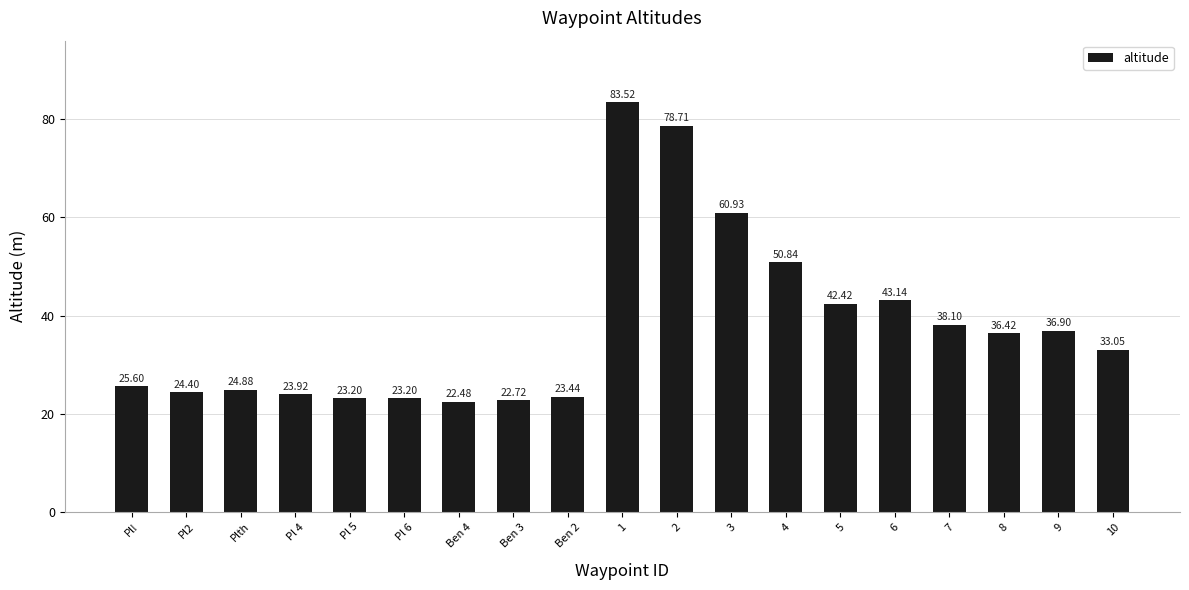

What is the value of the 16th bar from the left?

38.1